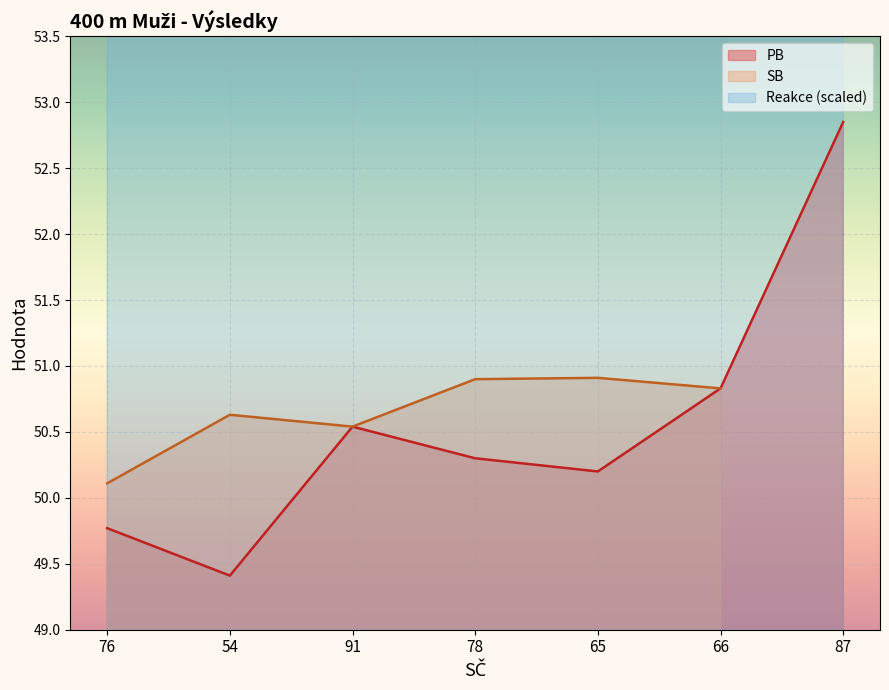

The Reakce series shows 90.7 at 78. True or false?

True